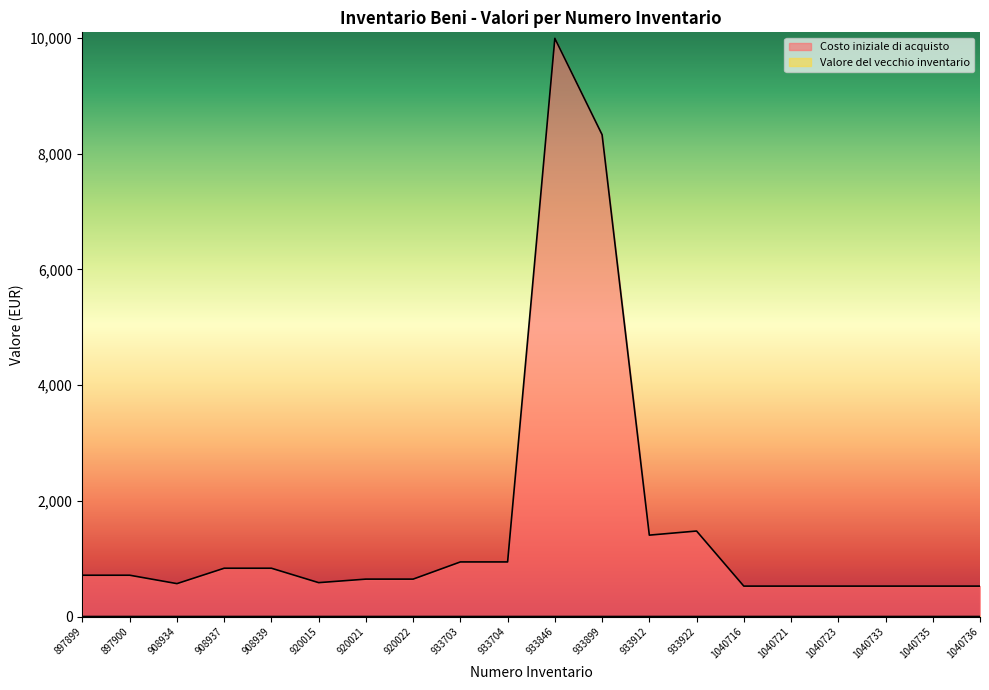

At how many categories does at least one series exceed 4282?

2